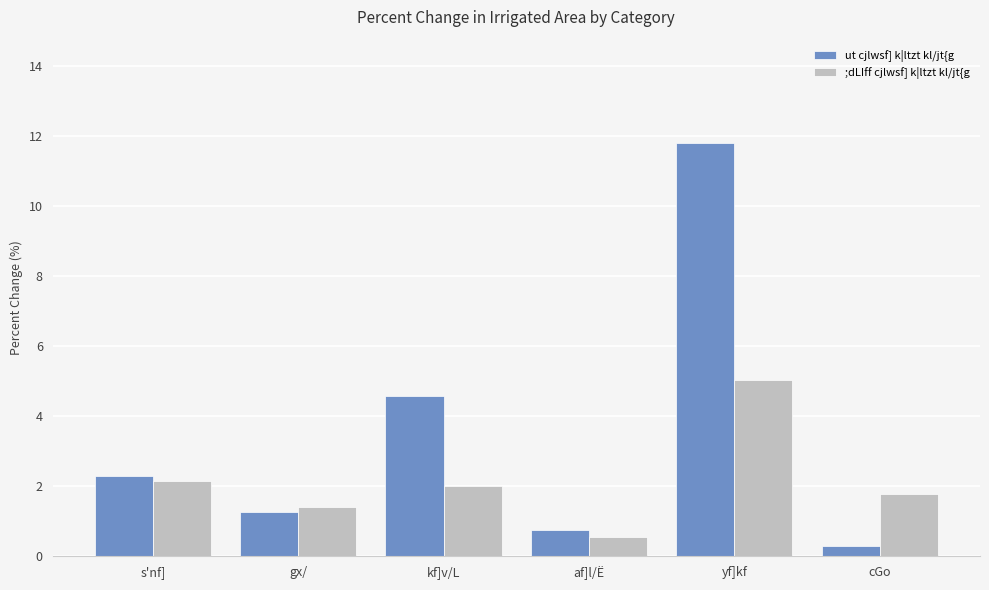

What is the sum of all ;dLIff cjlwsf] k|ltzt kl/jt{g values?

12.9